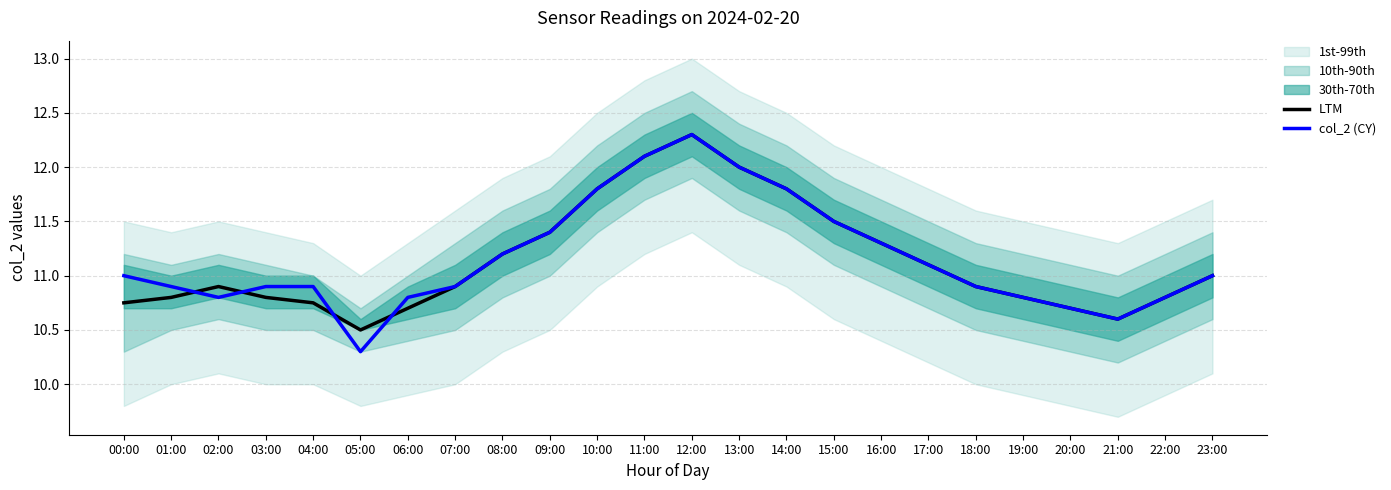

What is the label of the 12th point from the right?

12:00